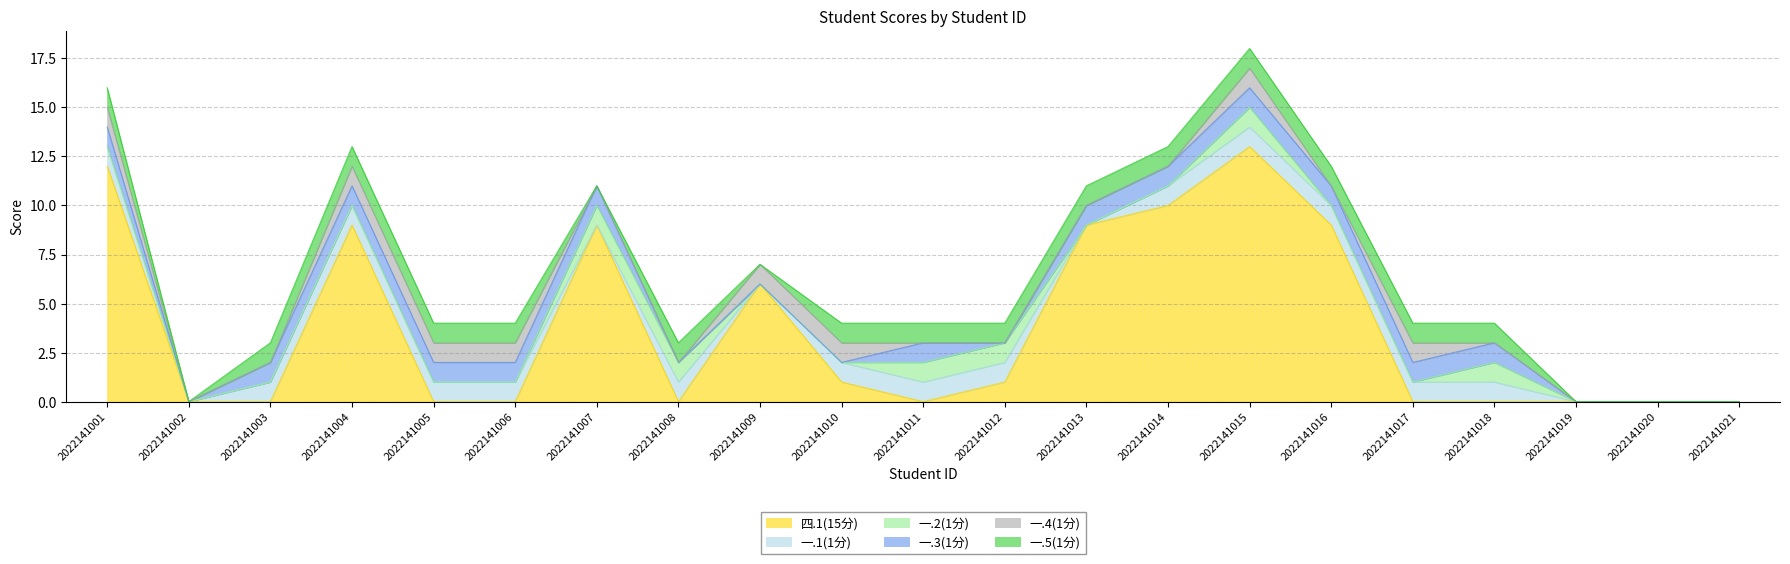

How many categories are shown in the chart?

21